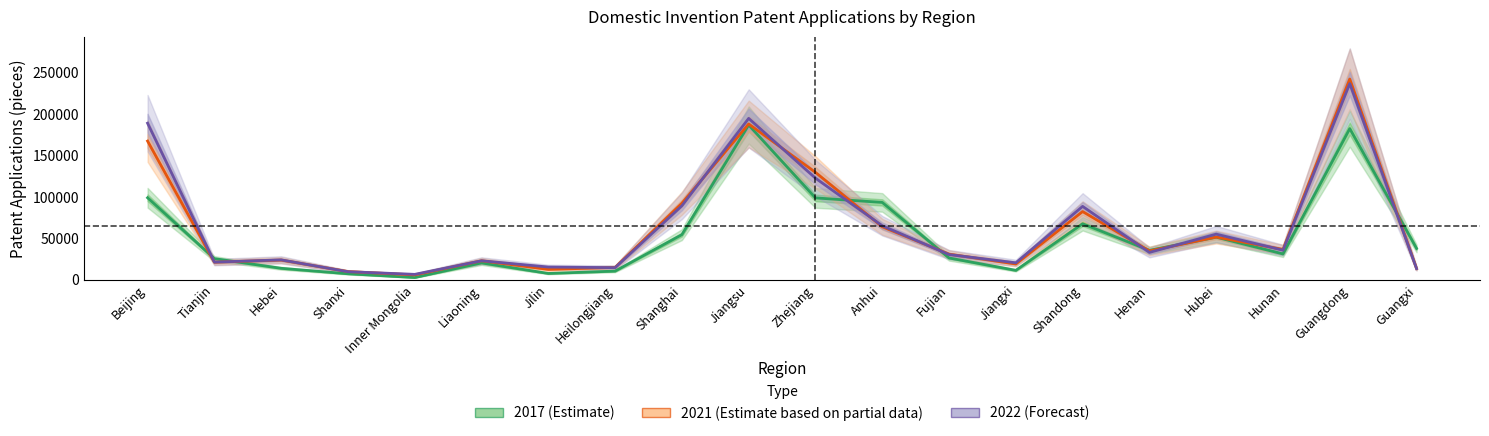

What is the smallest value displayed?

2845